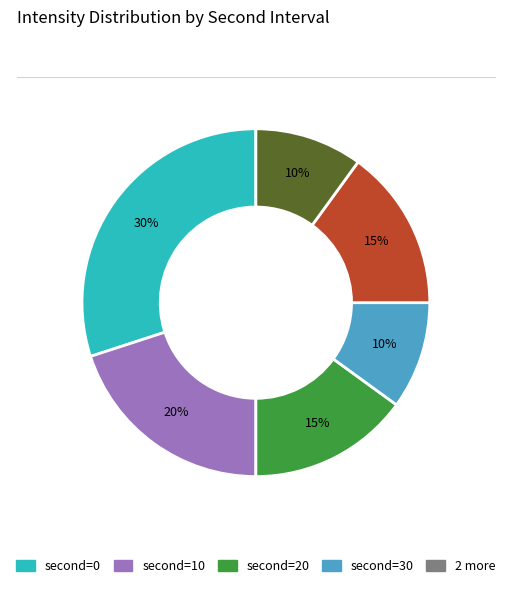

Does any single category account for the majority?

No